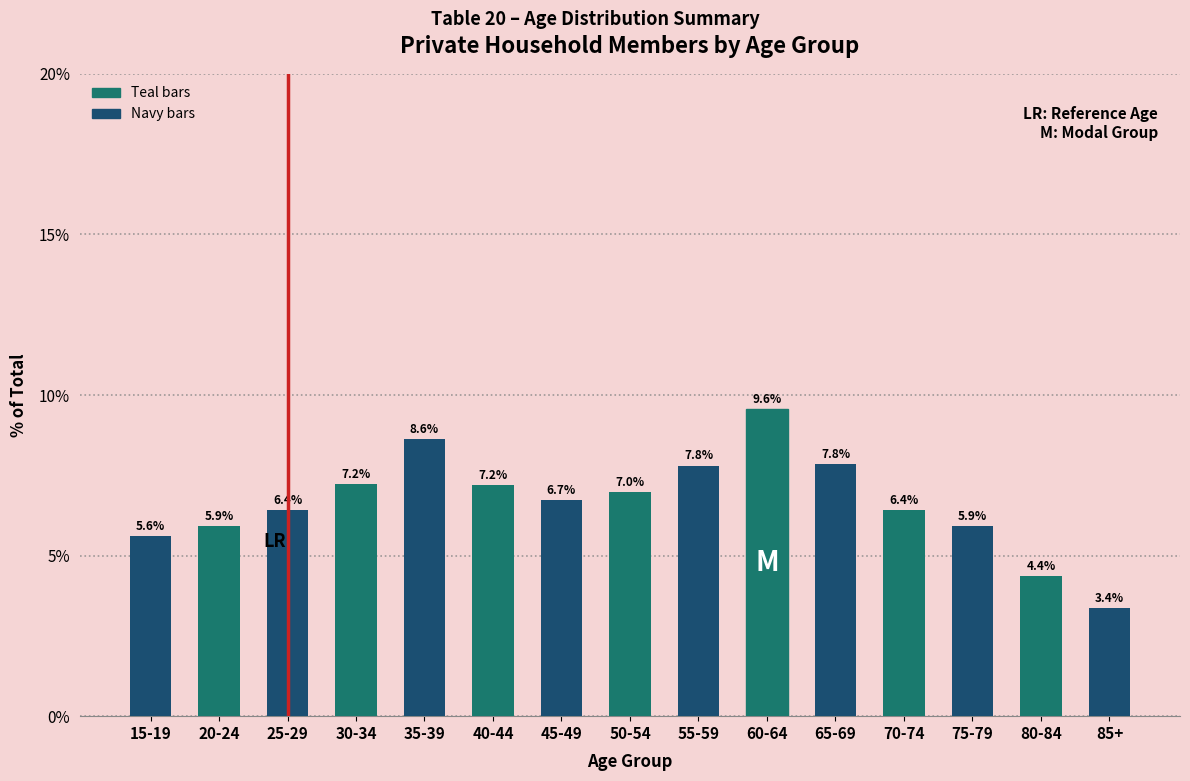

At which label does the data first exceed 6?

25-29